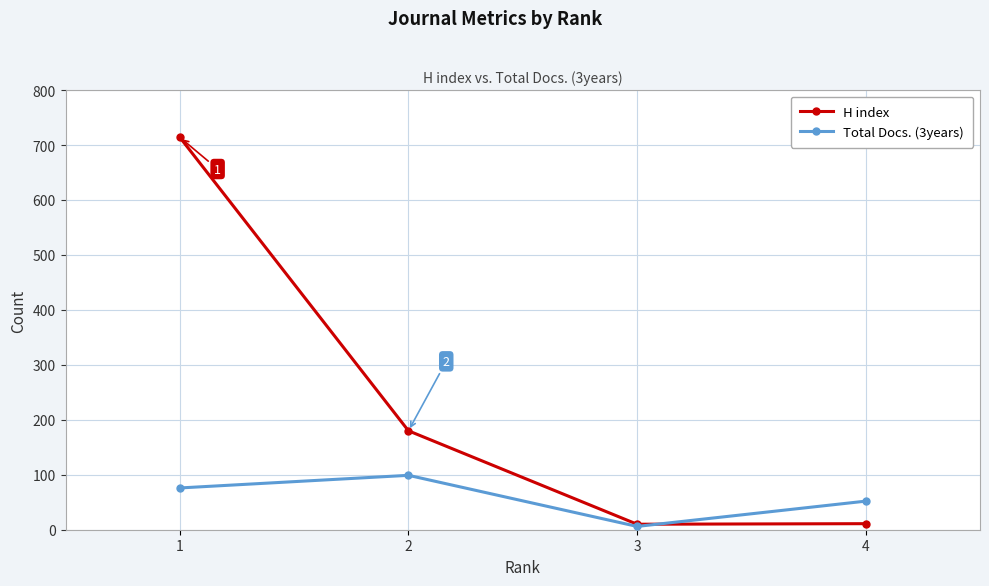

Read the Total Docs. (3years) value at 2, to the nearest 5.

100